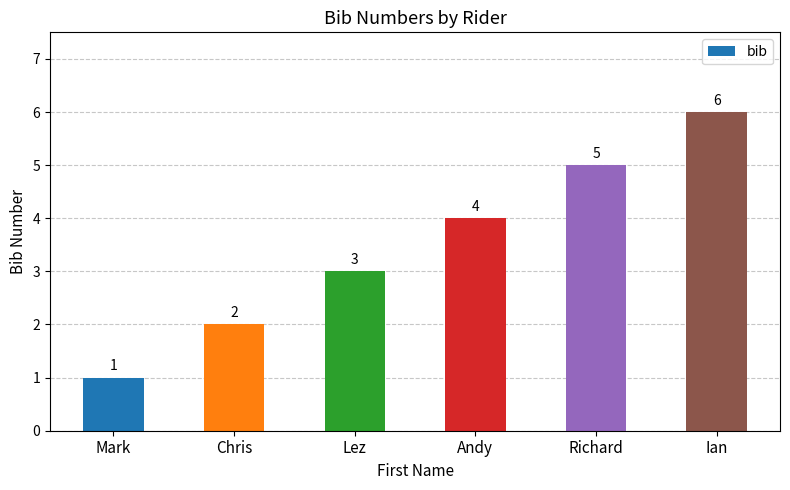

What is the label of the 2nd bar from the right?

Richard